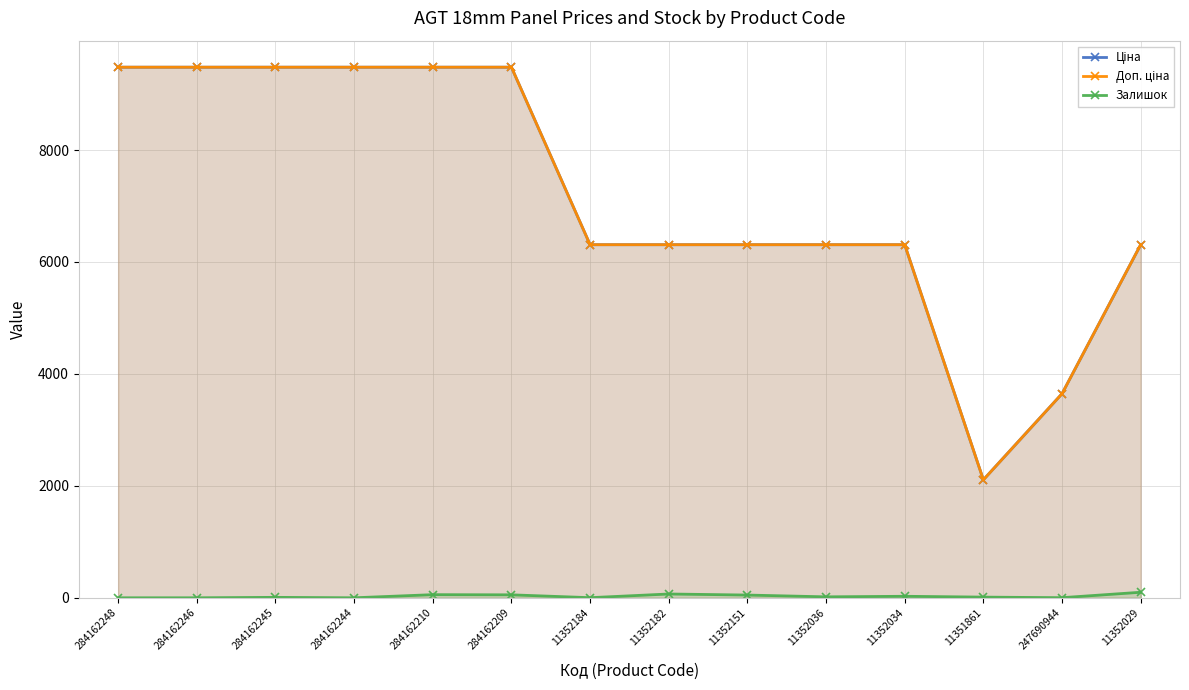

Reading left to right, what are all the values shown in this chart?

Ціна: 9480.1	9480.1	9480.1	9480.1	9480.1	9480.1	6308.8	6308.8	6308.8	6308.8	6308.8	2108.4	3646.5	6308.8
Доп. ціна: 9480.1	9480.1	9480.1	9480.1	9480.1	9480.1	6308.8	6308.8	6308.8	6308.8	6308.8	2108.0	3646.5	6308.8
Залишок: 0.0	0.0	8.0	0.0	56.0	53.0	2.0	68.0	49.0	17.0	27.0	12.0	2.0	99.0